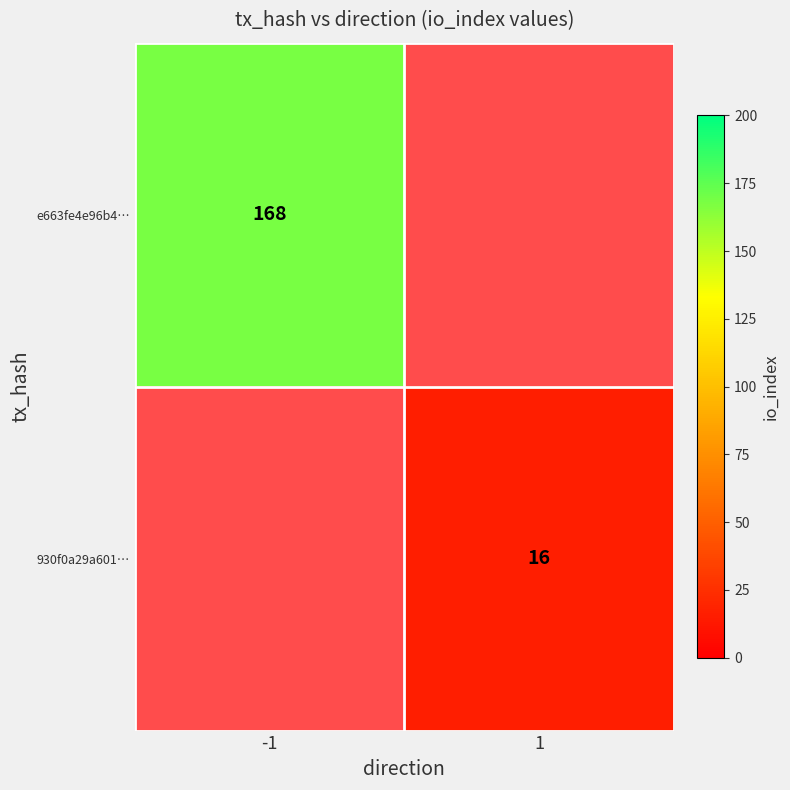

The value of 930f0a29a601… at 1 is 16. True or false?

True